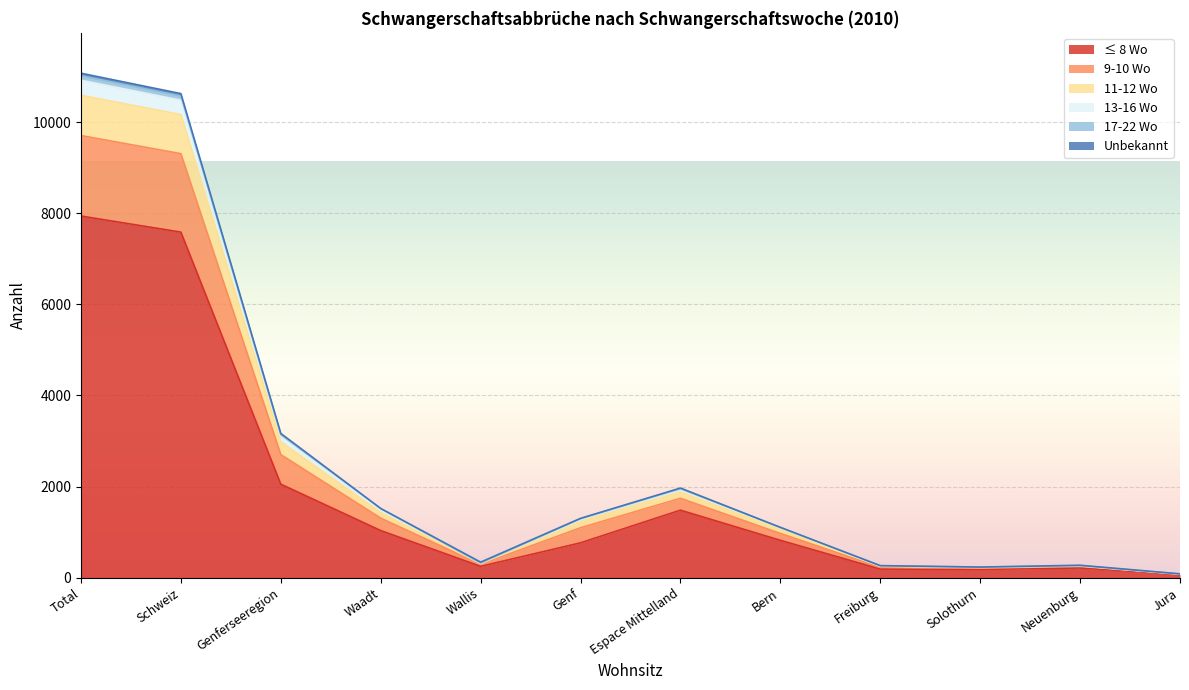

What is the total value across all series at Jura?

86